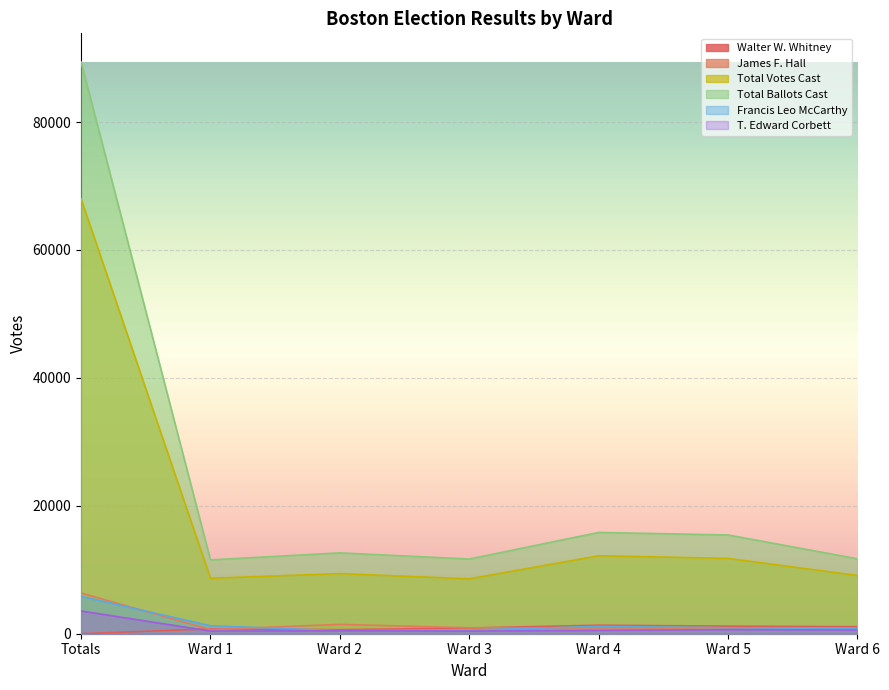

Rank the series by their maximum value, from lowest to highest.

Walter W. Whitney, T. Edward Corbett, Francis Leo McCarthy, James F. Hall, Total Votes Cast, Total Ballots Cast